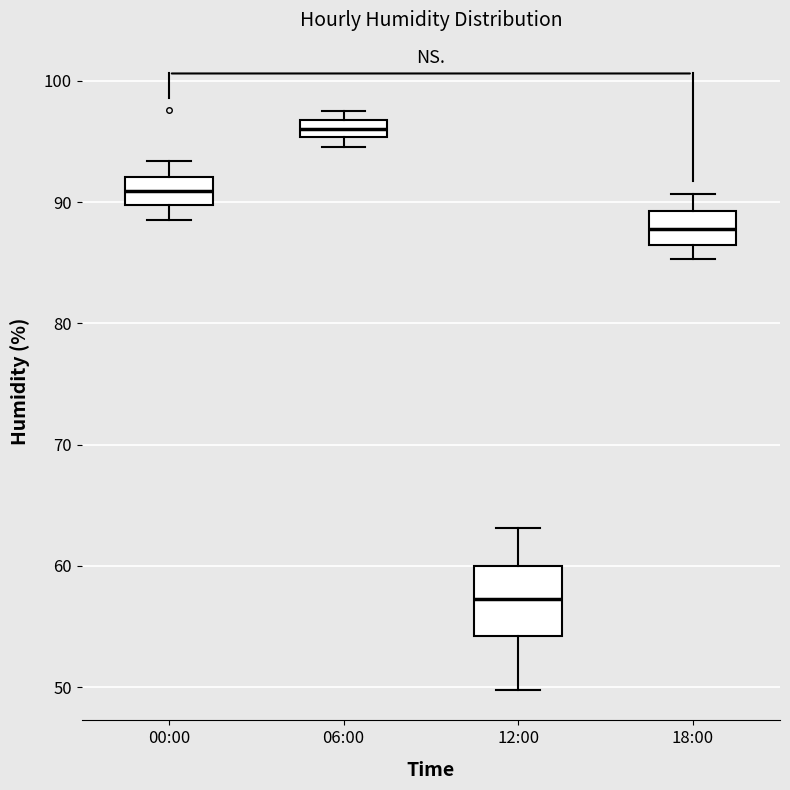

Which box's median line is the highest?

06:00